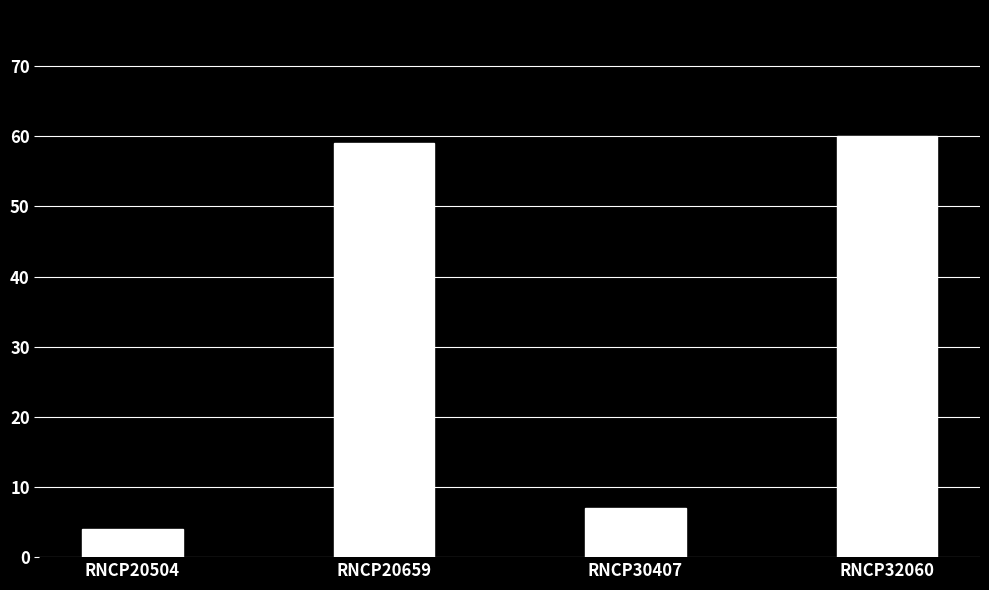

What is the sum of the values at RNCP20504 and RNCP20659?

63